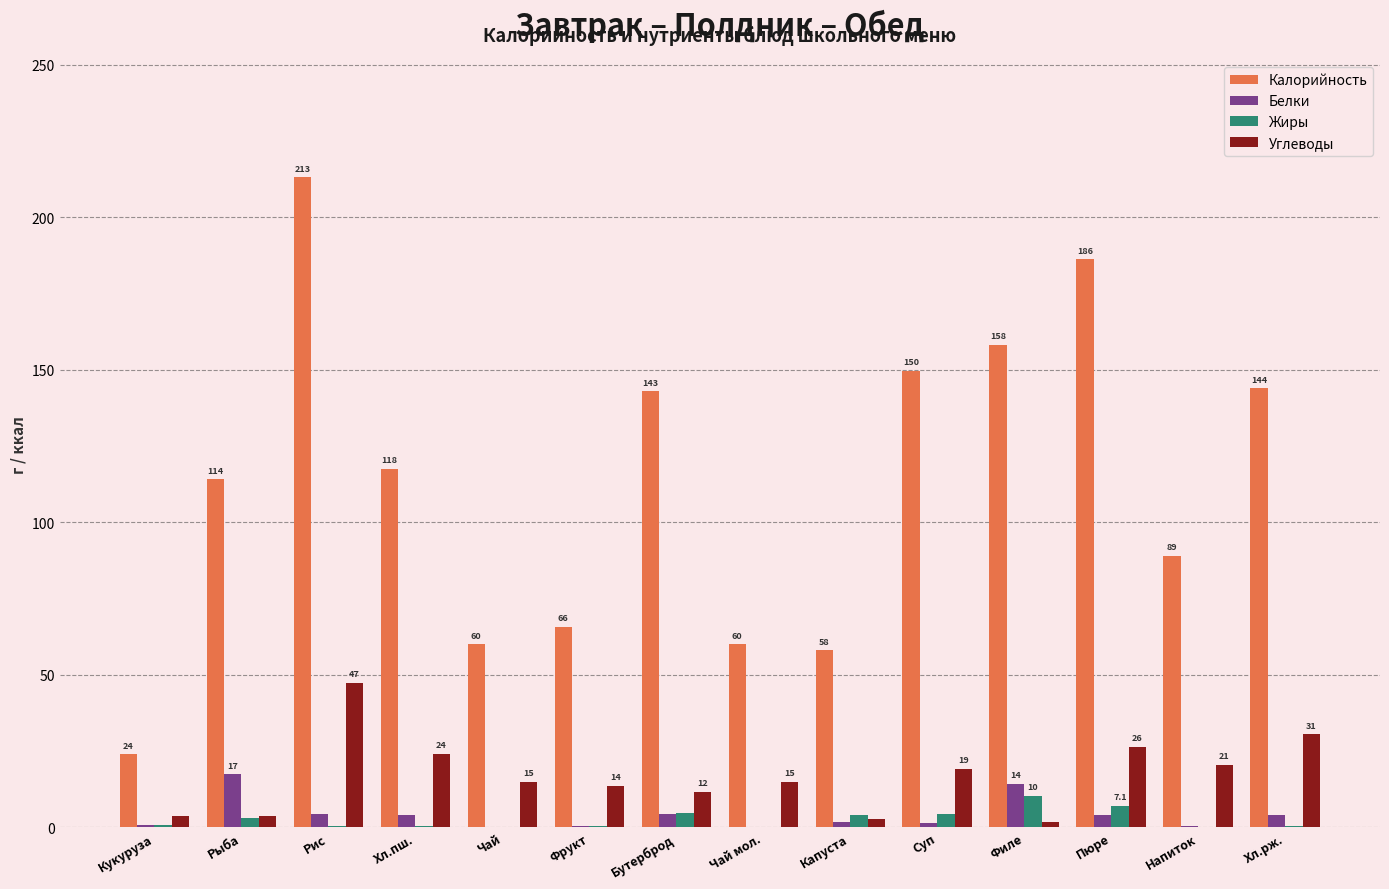

Is it true that Углеводы equals 15.0 at Чай?

True